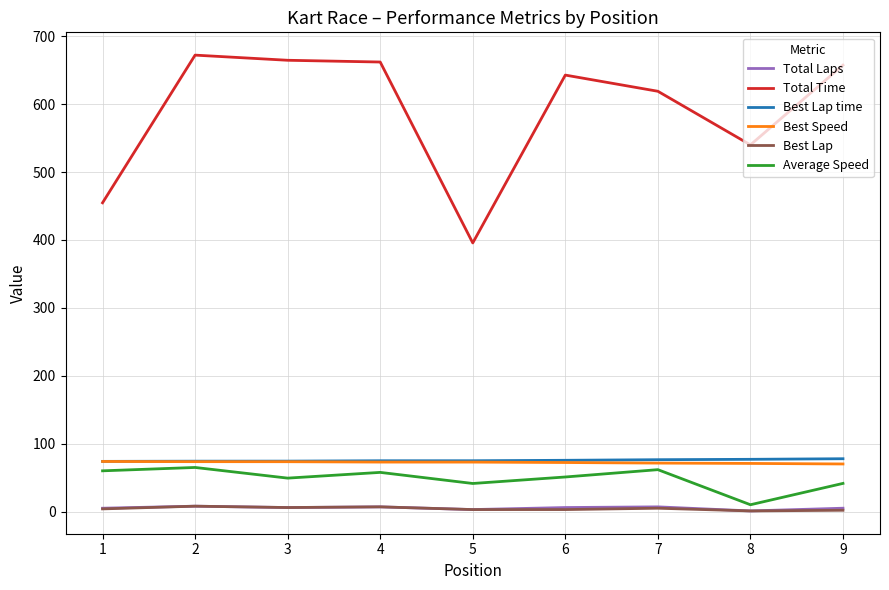

True or false: Total Time and Best Speed intersect in this chart.

False